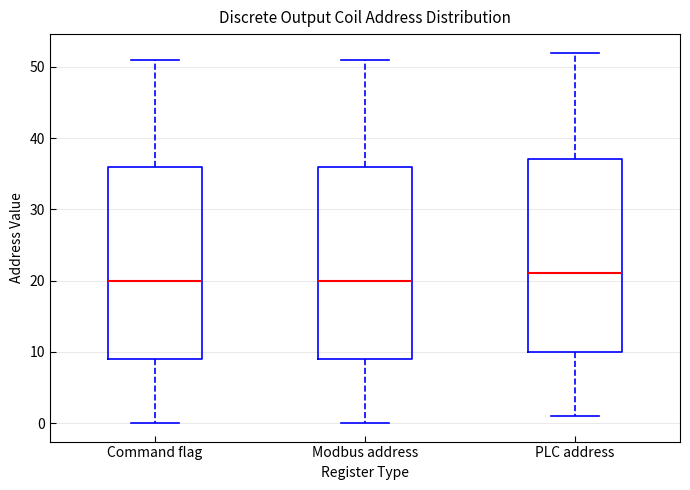

Reading left to right, read every box against the y-axis: the position of its median line, the range the box covers, and the ends of its whiskers. The values are not printed on the chart, so give them approximately, as read against the axis.

Command flag: median 20, box 9 to 36, whiskers 0 to 51
Modbus address: median 20, box 9 to 36, whiskers 0 to 51
PLC address: median 21, box 10 to 37, whiskers 1 to 52